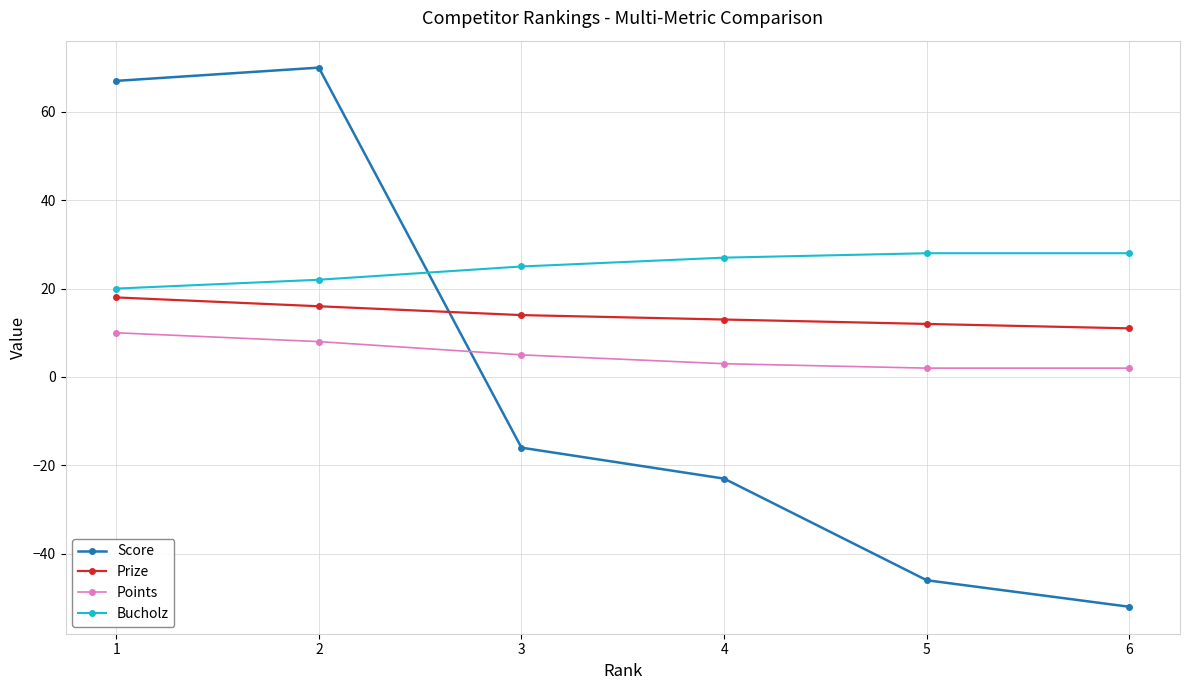

Which series has the largest total across all categories?

Bucholz